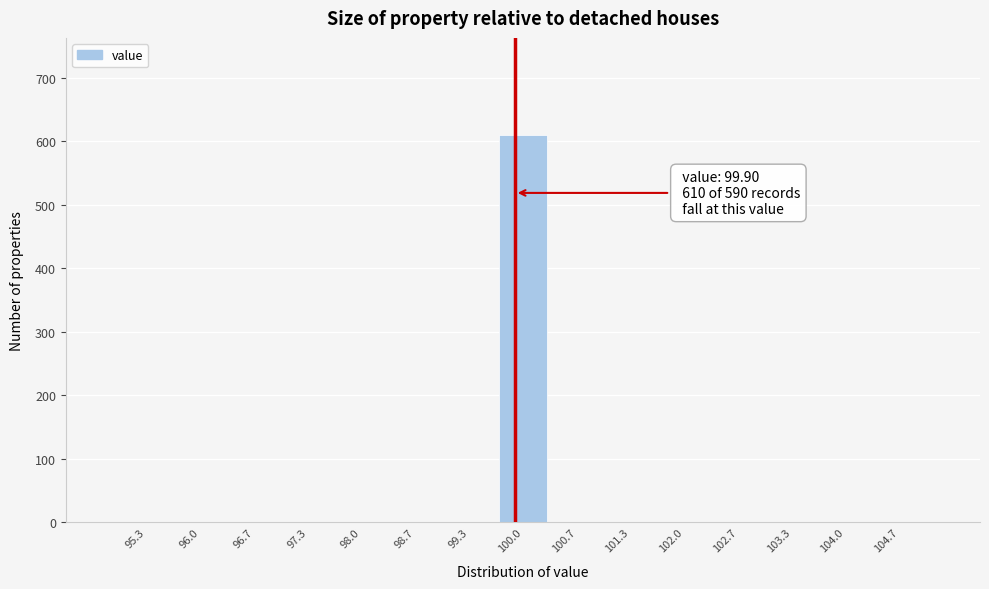

Over which range of the x-axis is the bar tallest?

99.7 to 100.3